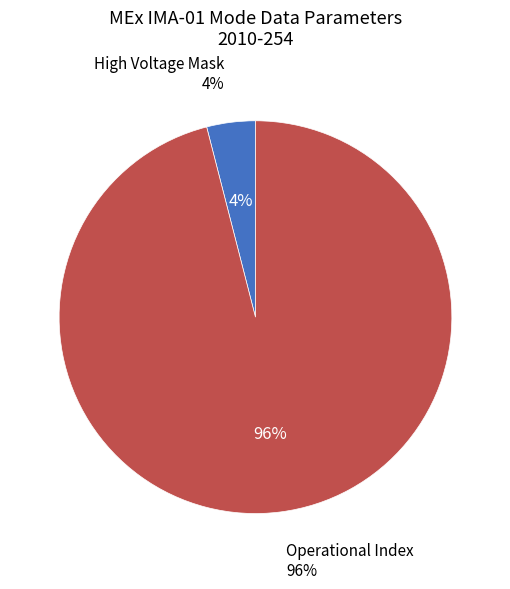

Is it true that Operational Index is 96% of the pie?

True